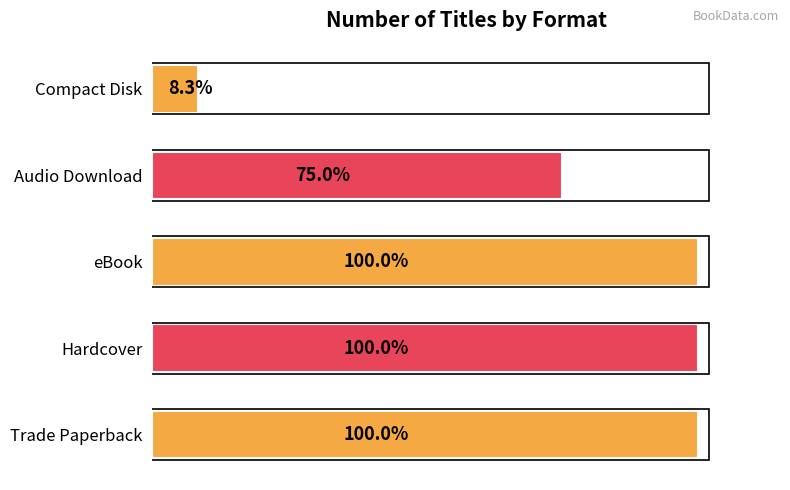

Are the bars horizontal?

Yes